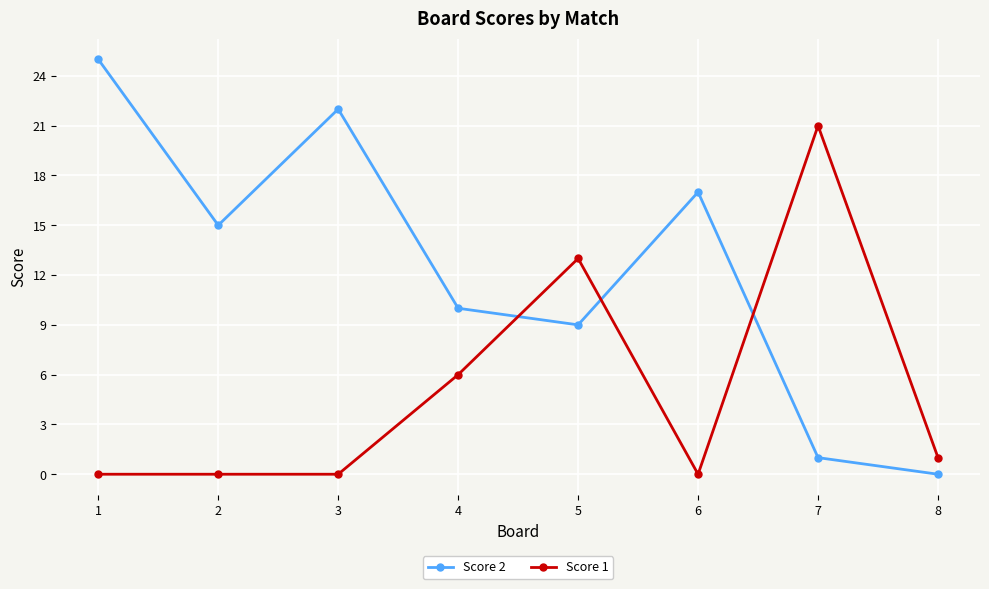

How many lines are shown in the chart?

2